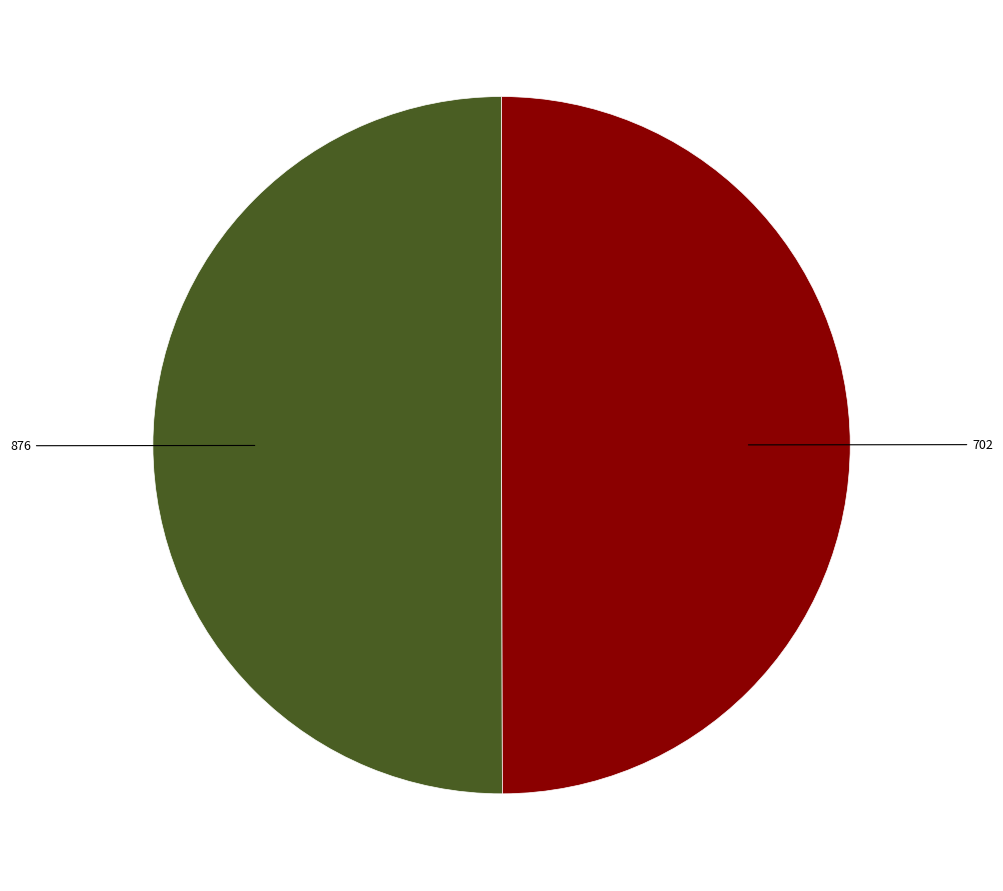

Count the number of slices in the pie.

2